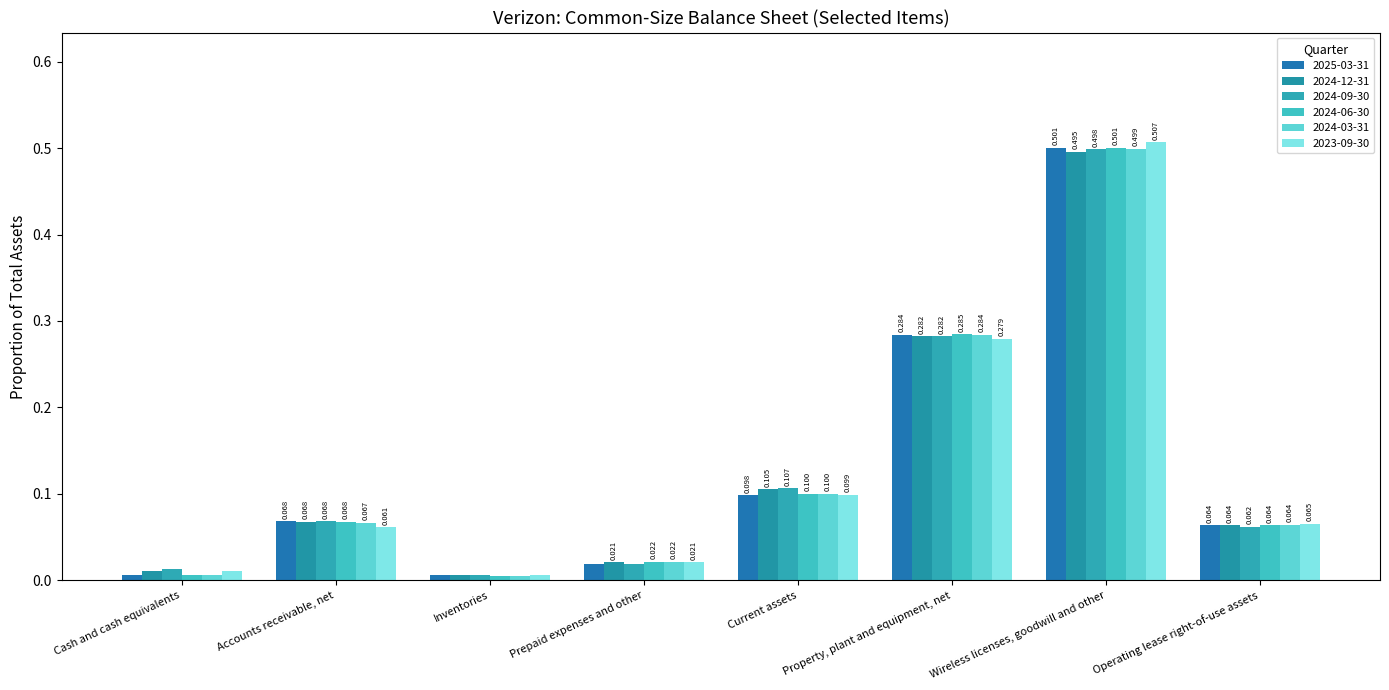

What is the difference between the maximum and minimum values in the 2023-09-30 series?

0.5